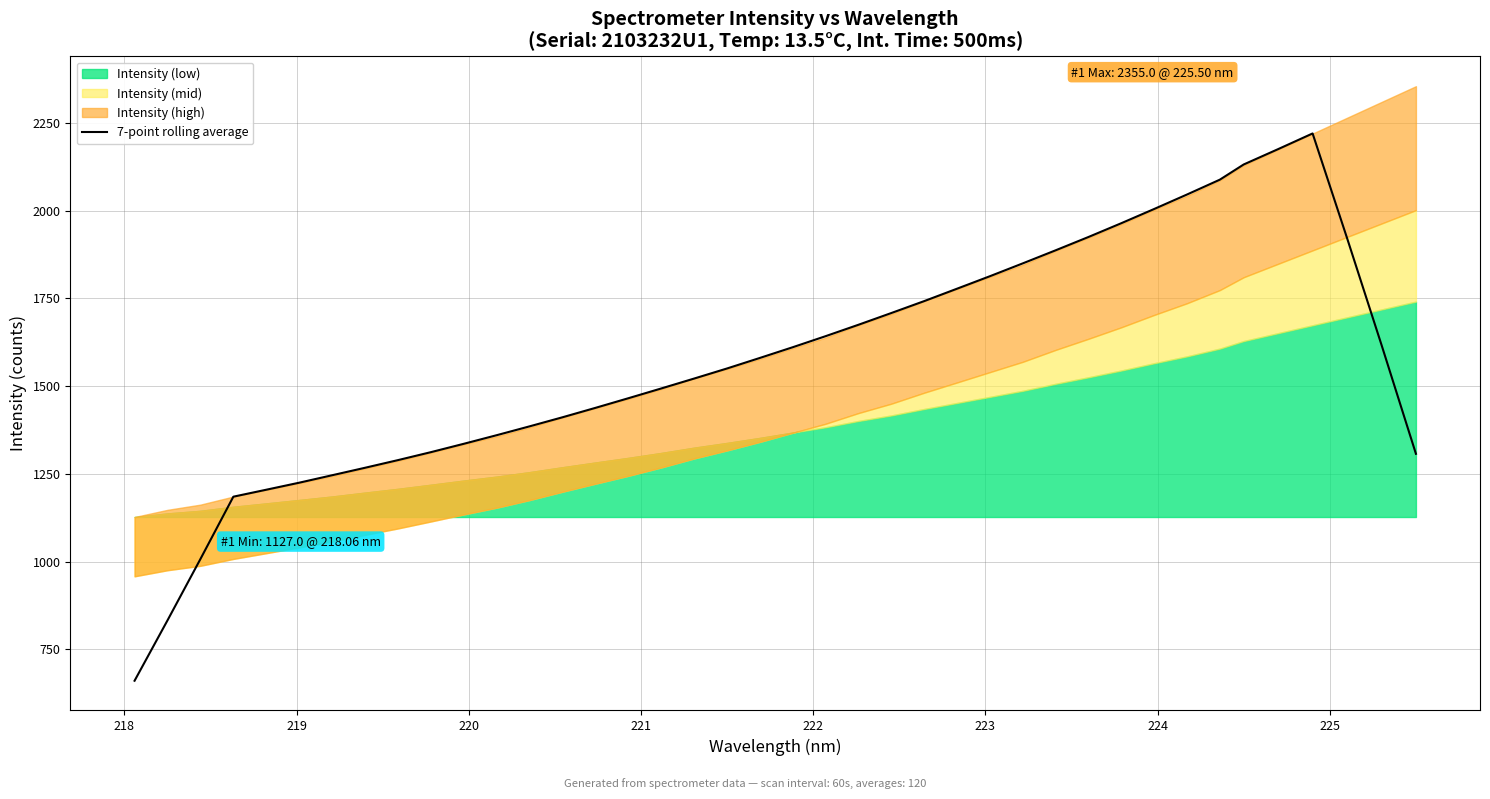

The value at 29 is 2598.1. True or false?

False